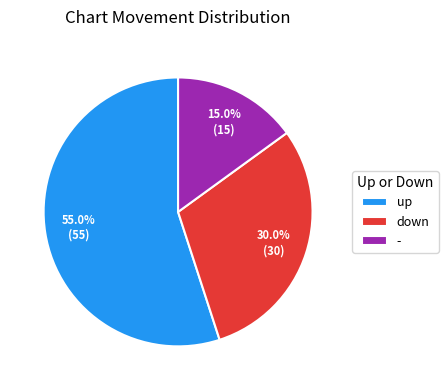

Which category accounts for the majority?

up